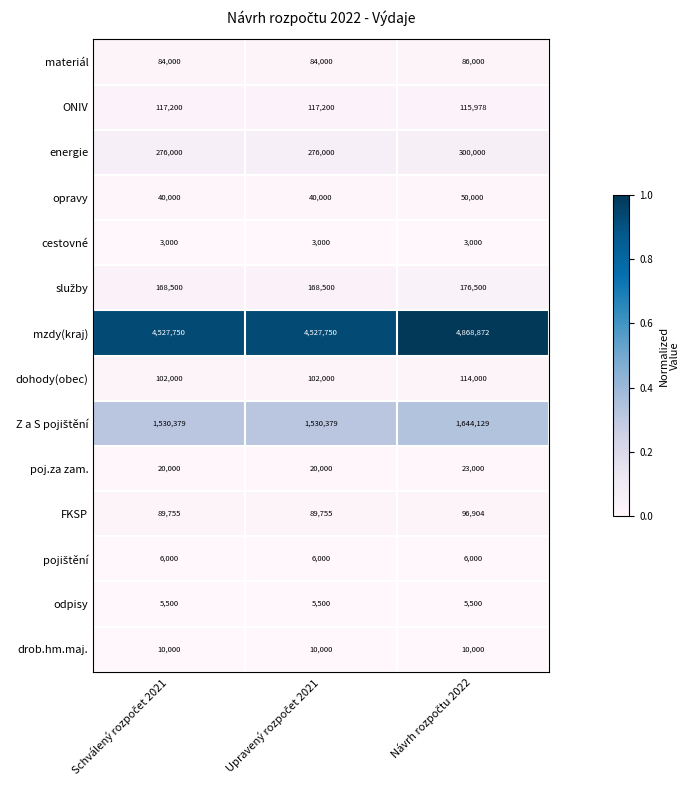

At how many categories does at least one series exceed 3589773?

3